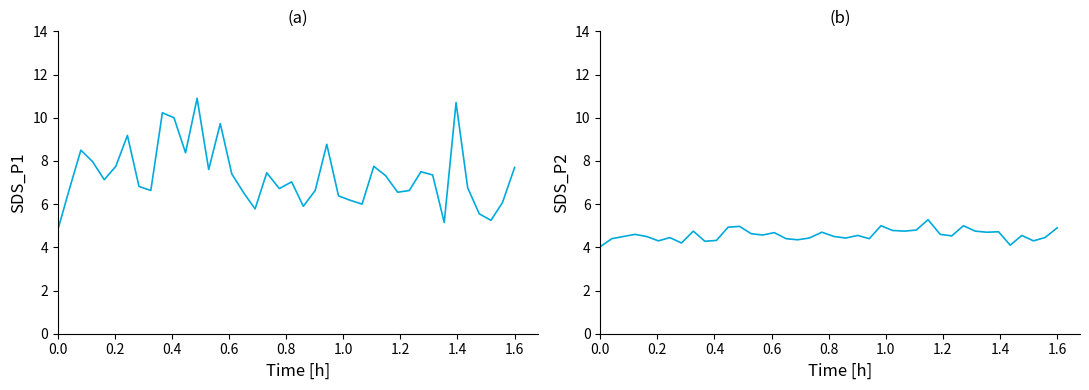

Which series has the largest total across all categories?

SDS_P1